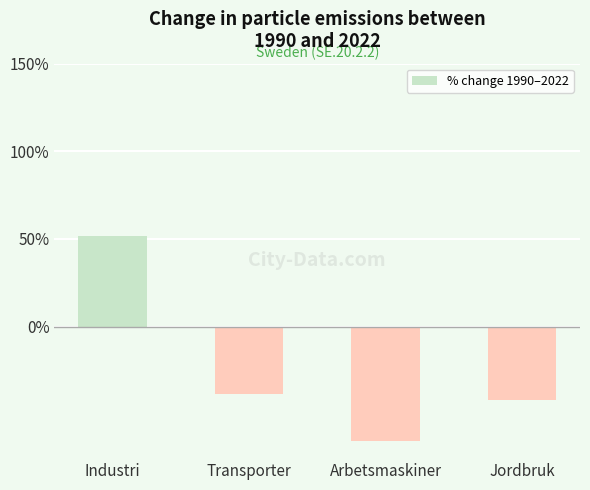

Rank the categories by value from lowest to highest.

Arbetsmaskiner, Jordbruk, Transporter, Industri